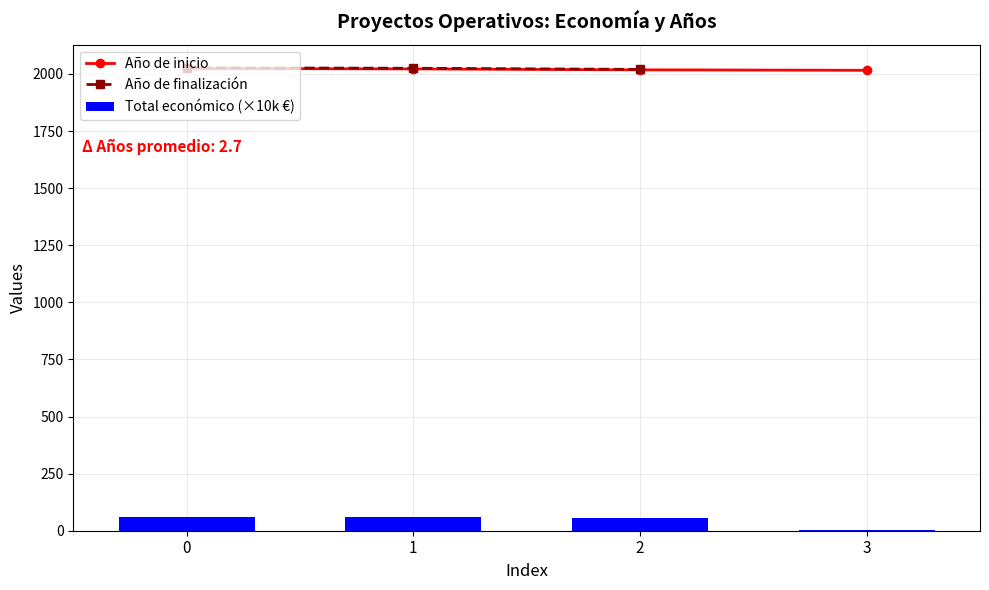

The Año de inicio series shows 2871.2 at 3. True or false?

False